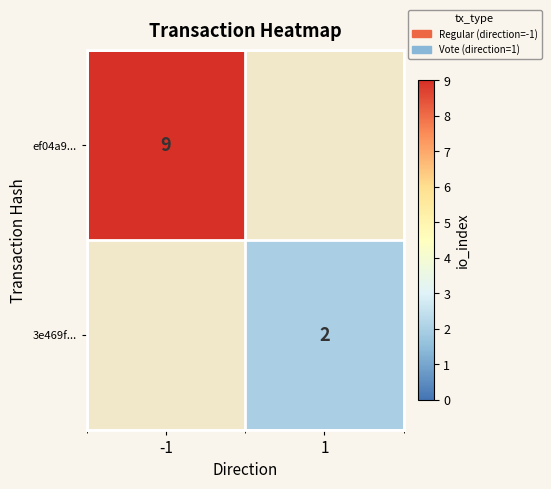

True or false: ef04a9... has a value of 4 at -1.

False